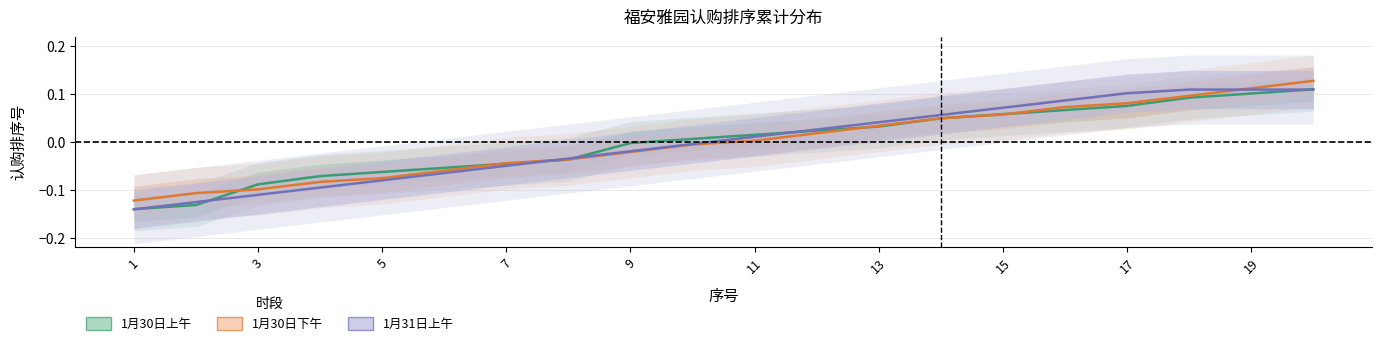

How many values in 1月30日下午 are below zero?

10